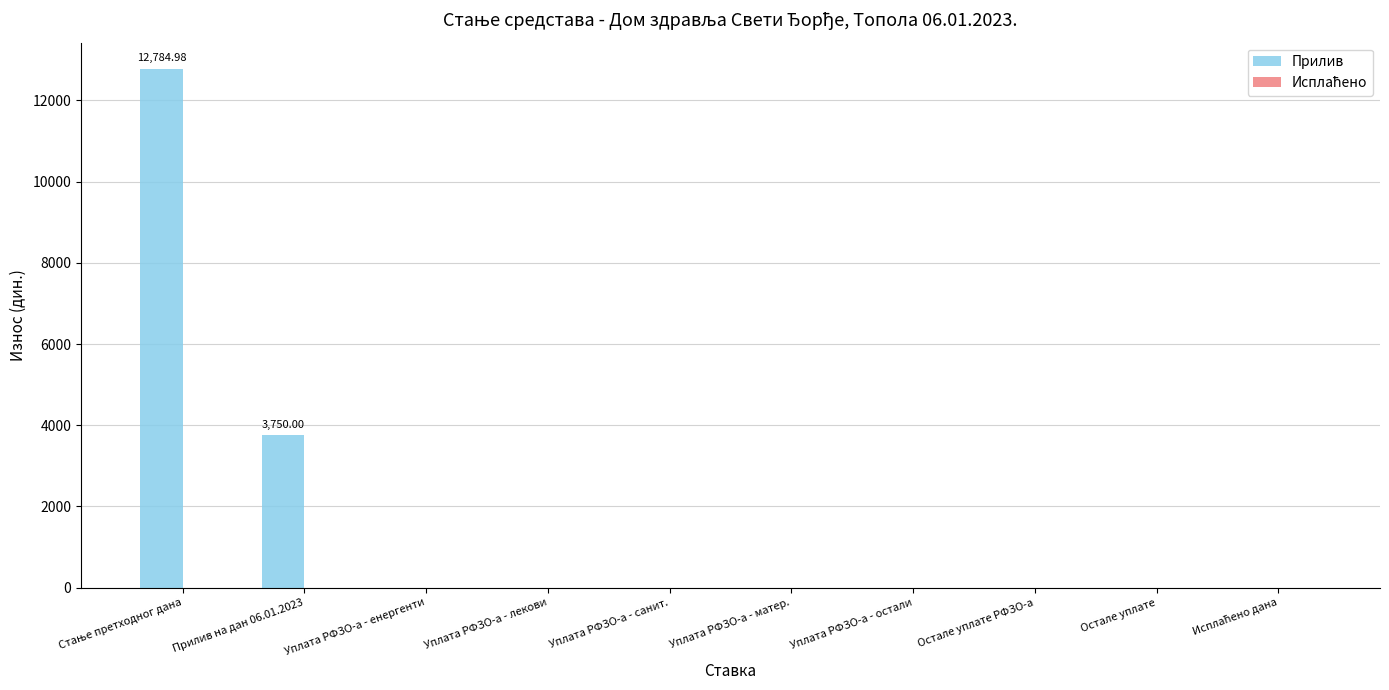

Count the number of data series in this chart.

1